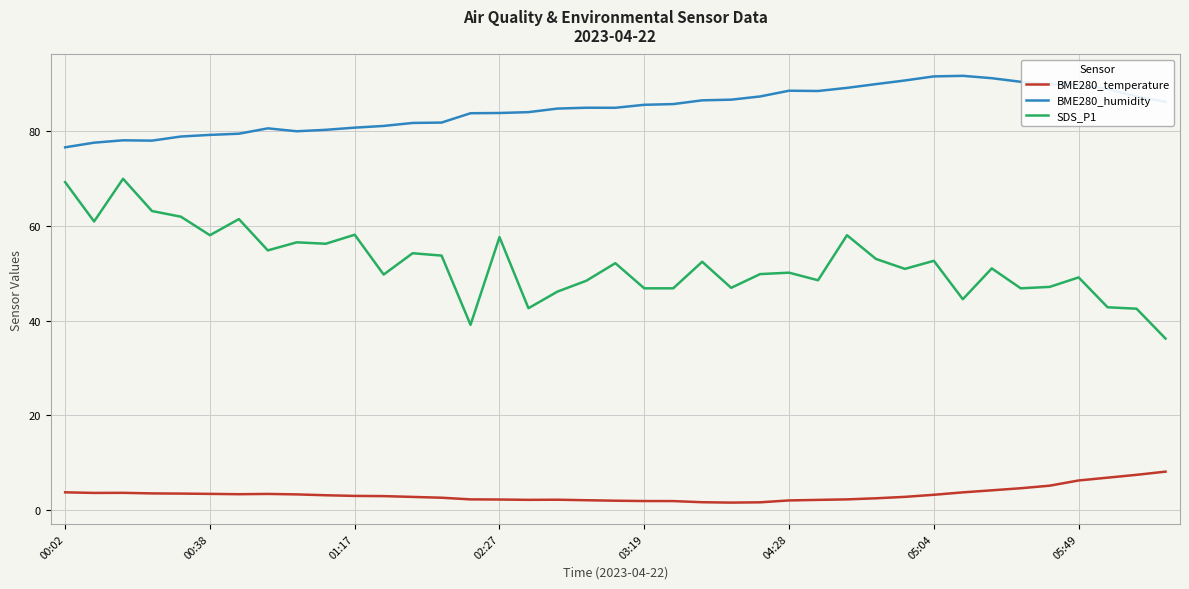

What is the maximum value shown in the chart?

91.6